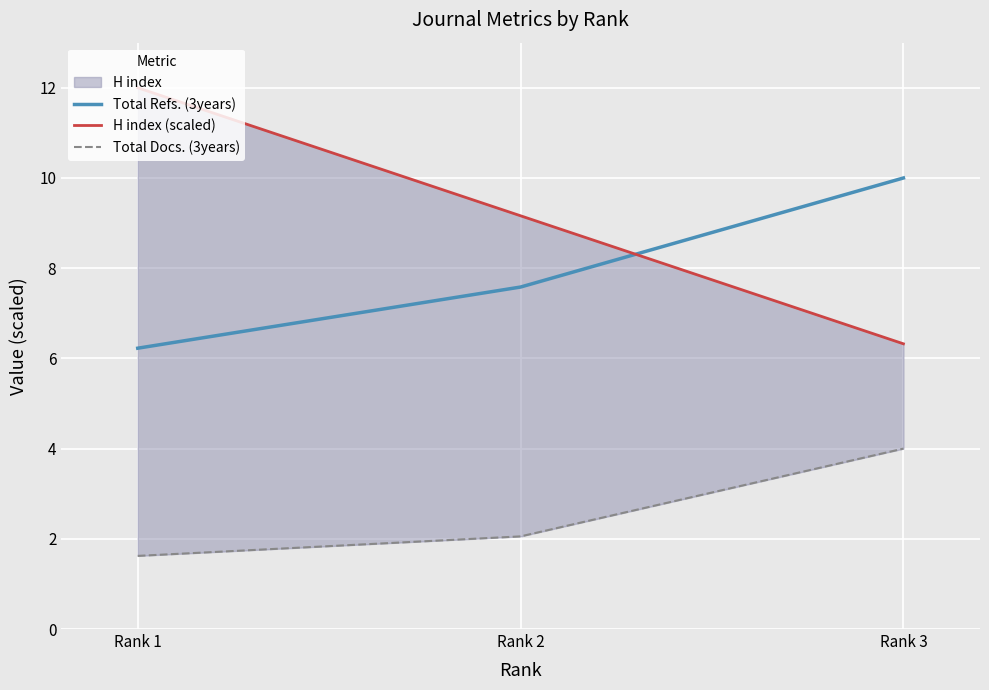

At which category does the chart reach its peak across all series?

Rank 1